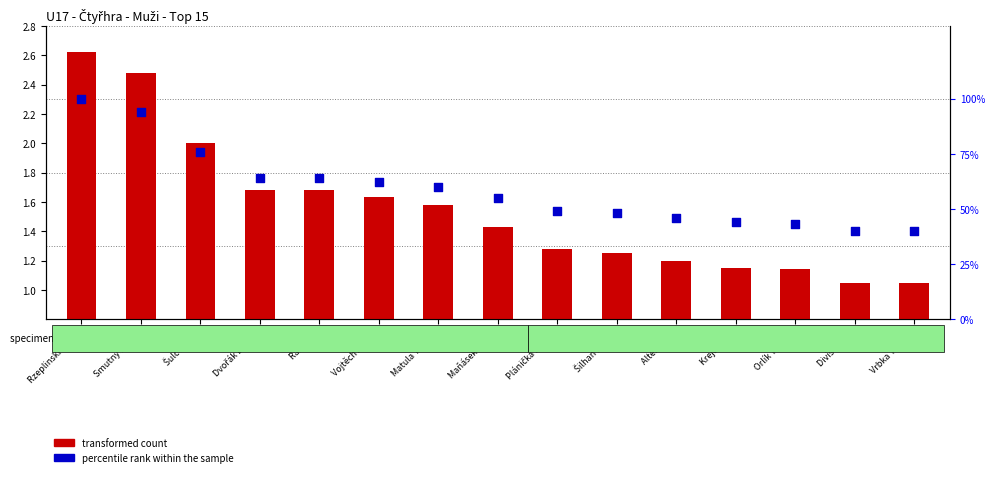

What is the total value across all series at Altera Jan?

47.2